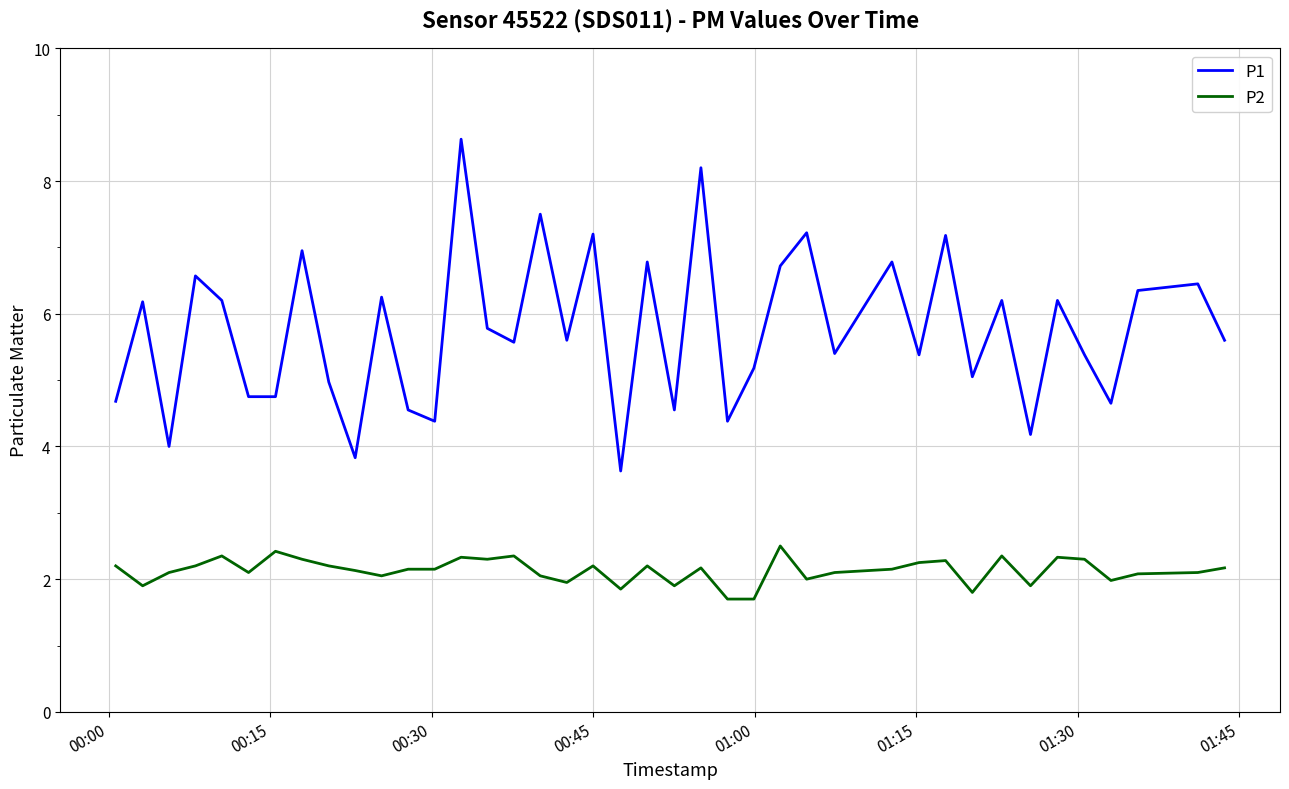

Rank the series by their maximum value, from highest to lowest.

P1, P2